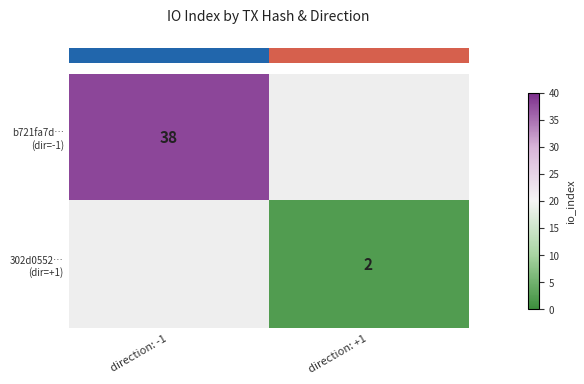

Which series has the largest range (max minus min)?

row_0